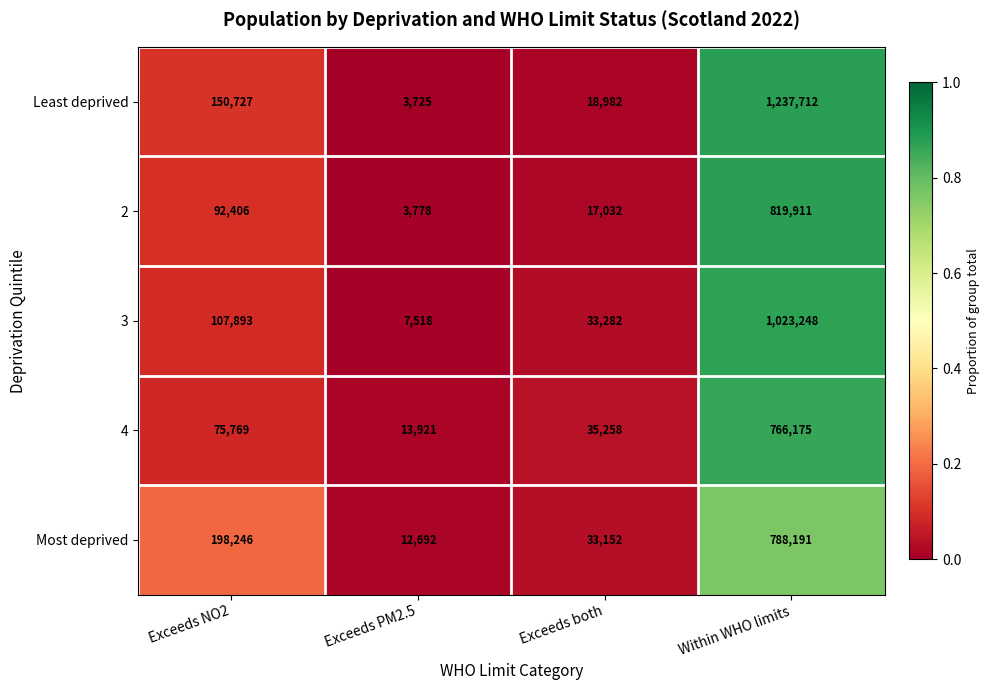

Reading left to right, extract all data points from this chart.

Least deprived: 150727	3725	18982	1237712
2: 92406	3778	17032	819911
3: 107893	7518	33282	1023248
4: 75769	13921	35258	766175
Most deprived: 198246	12692	33152	788191